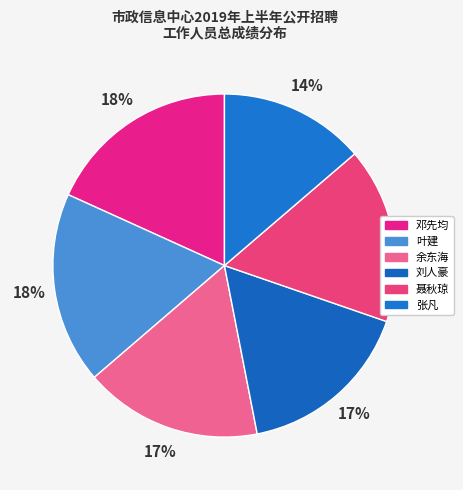

The 刘人豪 slice represents 17% of the pie. True or false?

True